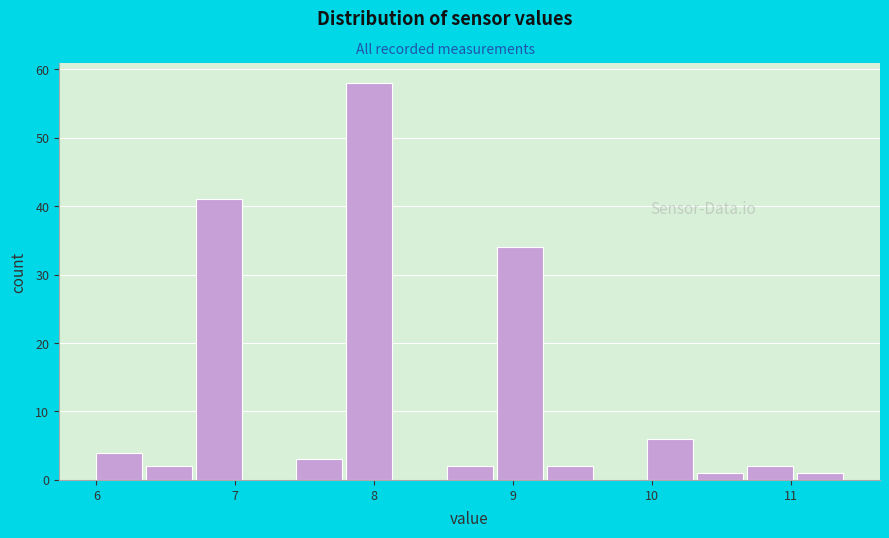

Read against the x-axis, roughly where is the centre of the tallest bar?

8.0